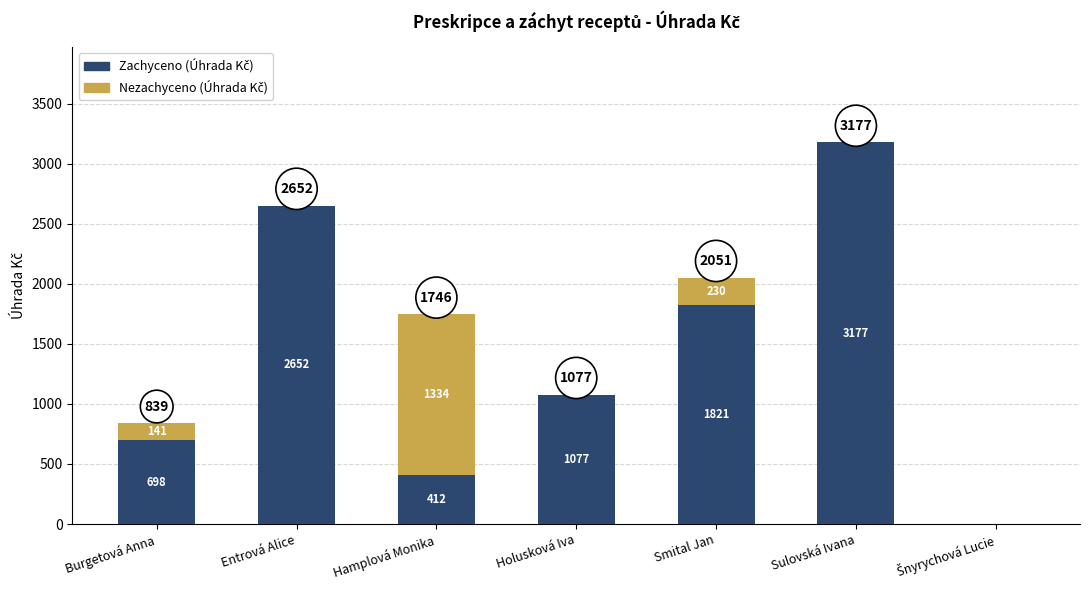

What is the total value across all series at Holusková Iva?

1076.9